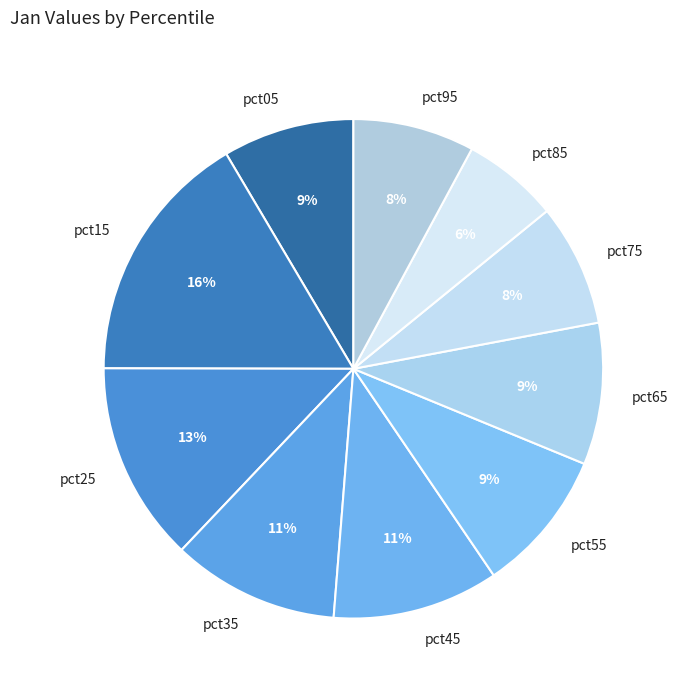

To the nearest percent, what portion does pct85 represent?

6%